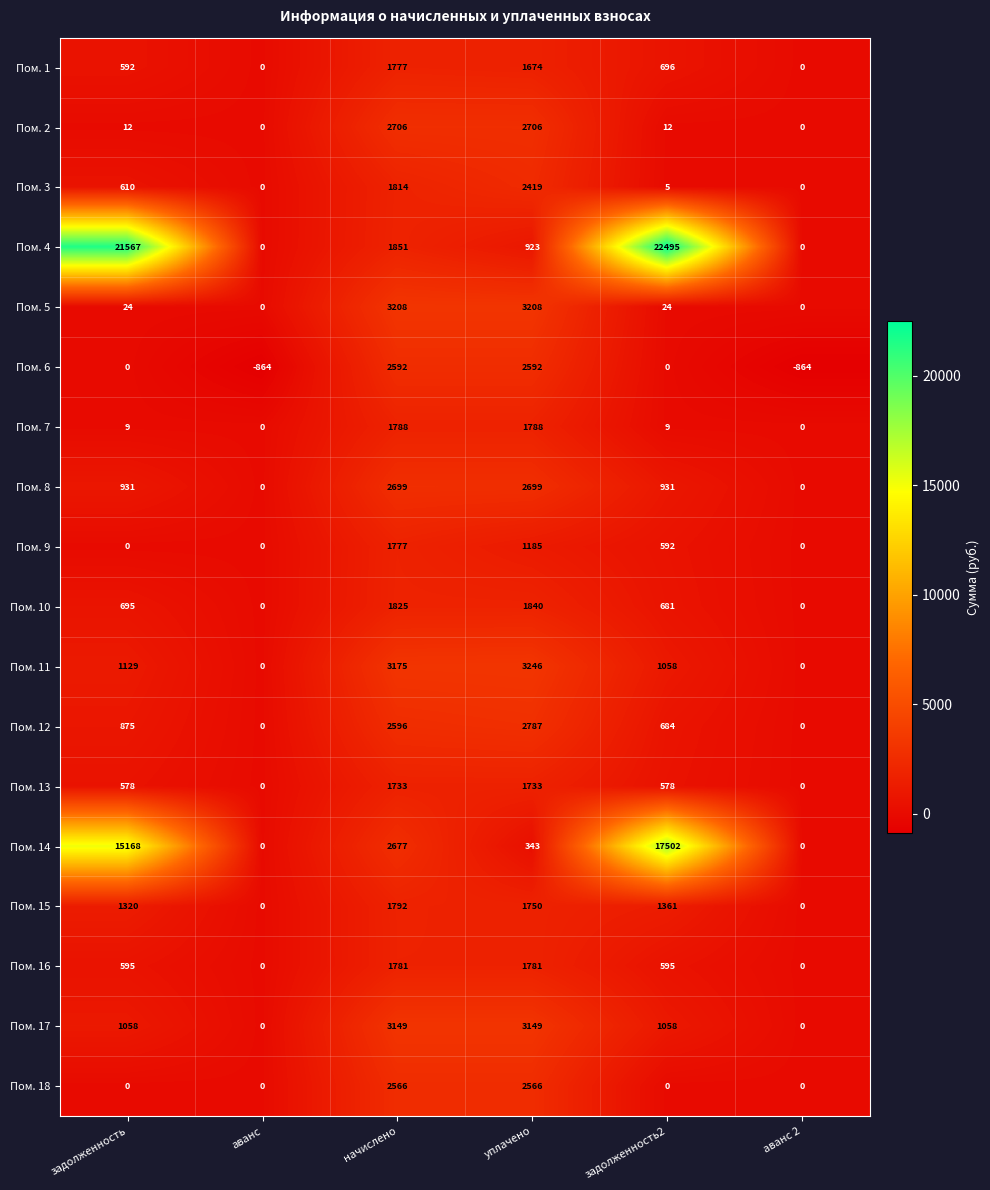

At which category does the chart reach its peak across all series?

задолженность2